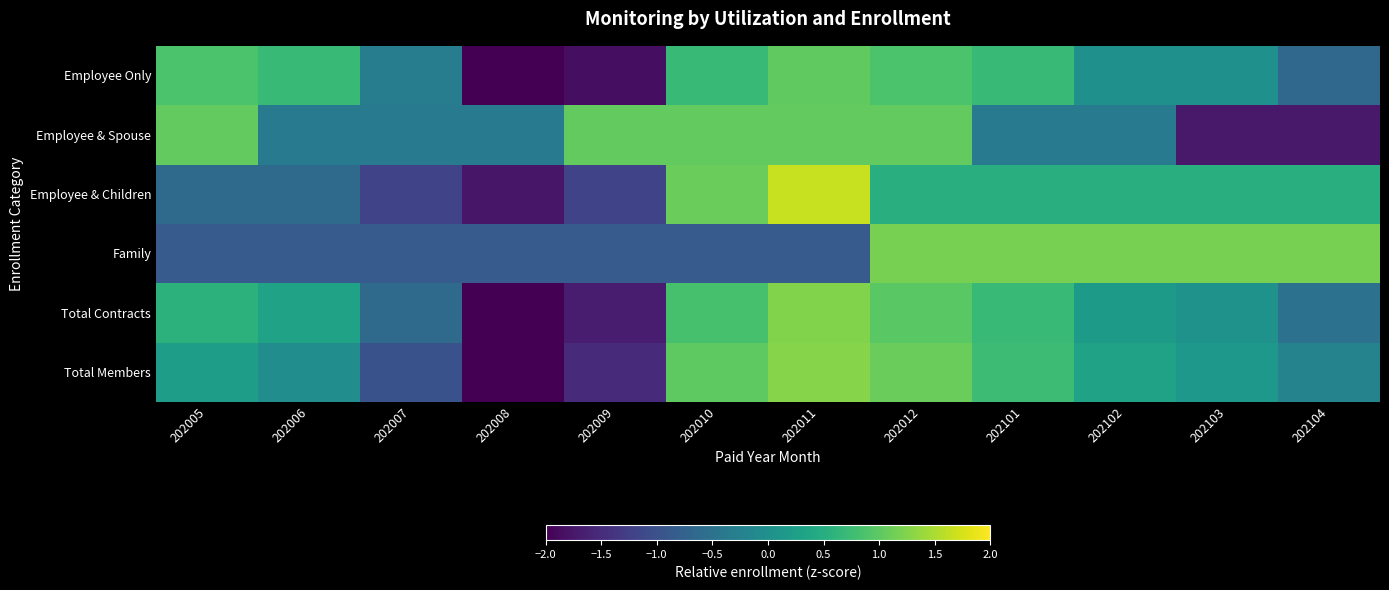

At which category does the chart reach its minimum across all series?

202008